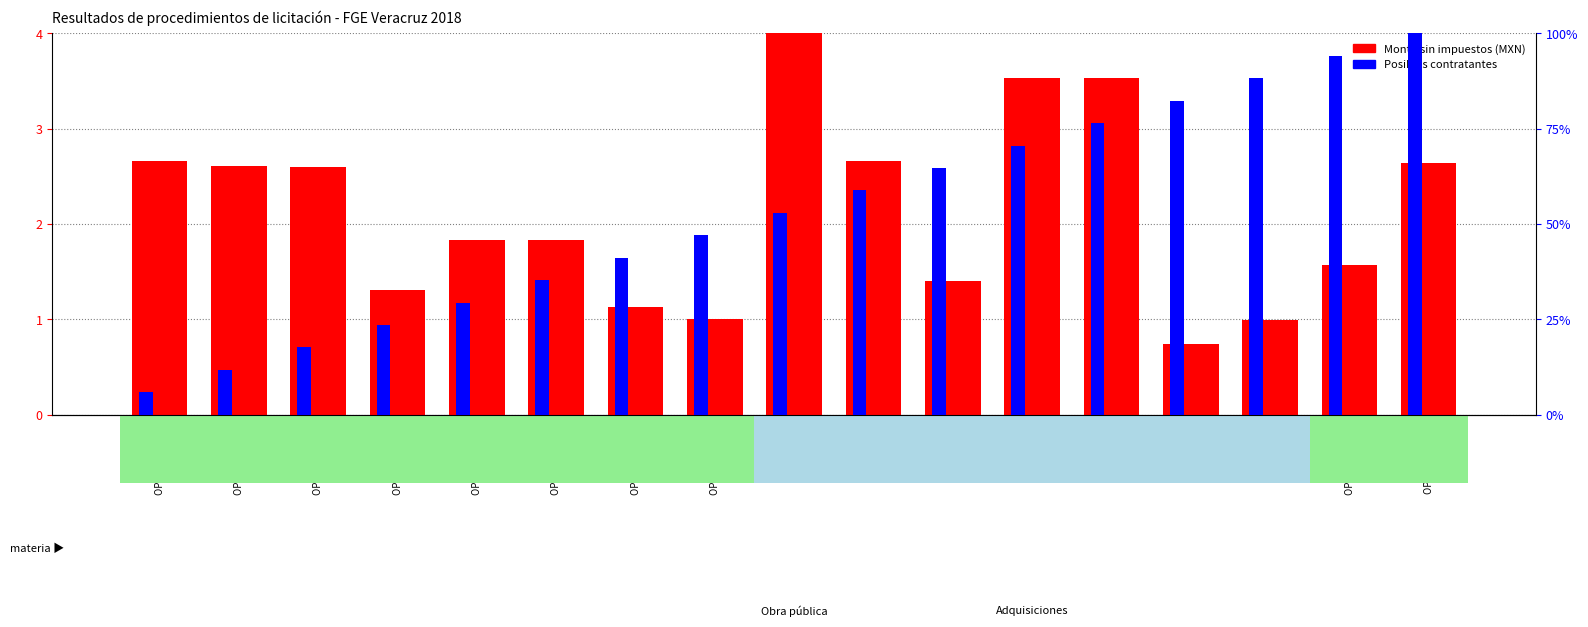

Which series changed the most between 01/18 and 06/18?

Posibles contratantes